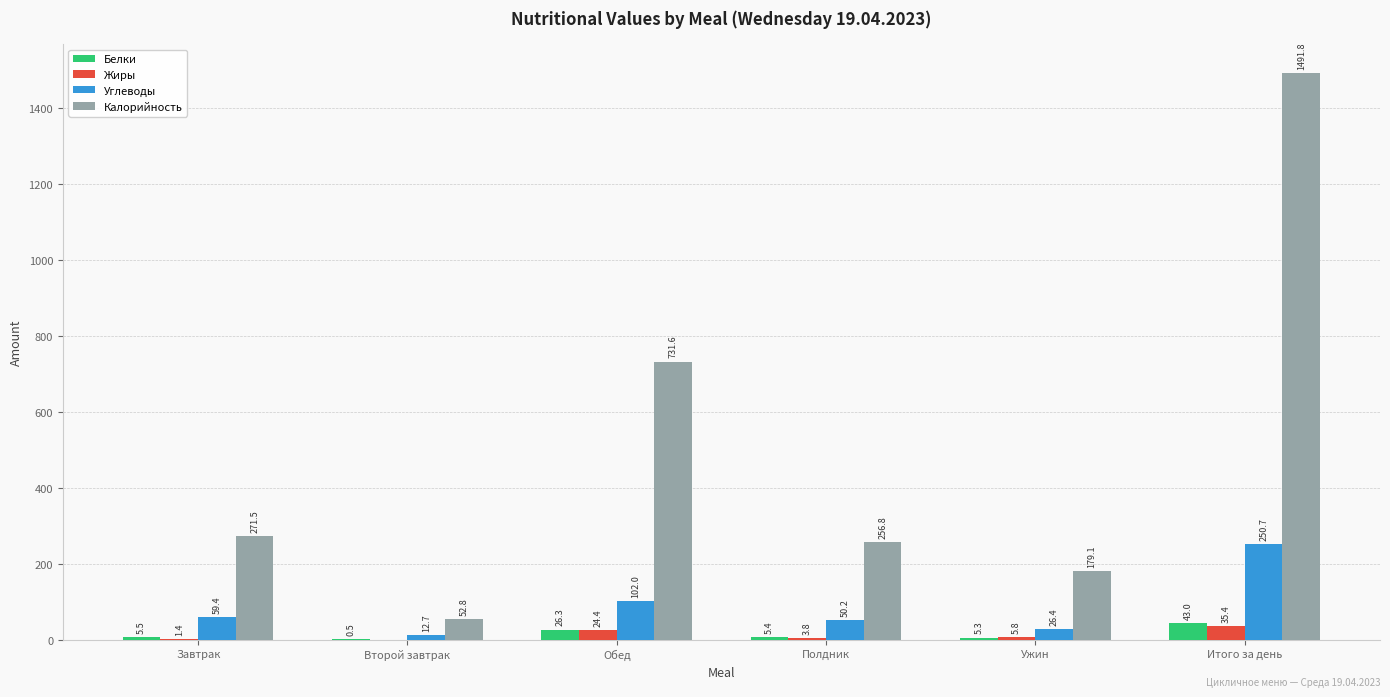

What is the spread (max minus min) of values at Ужин?

173.8